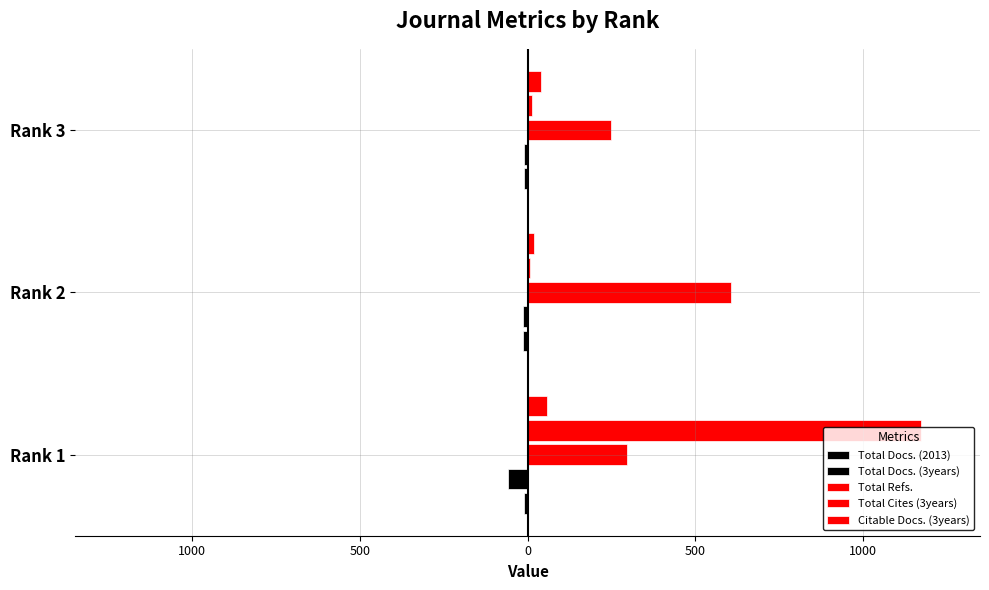

How many groups of bars are there?

3